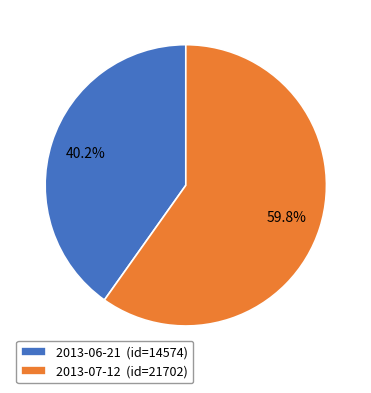

To the nearest percent, what is the difference between the largest and smallest slice percentages?

20%